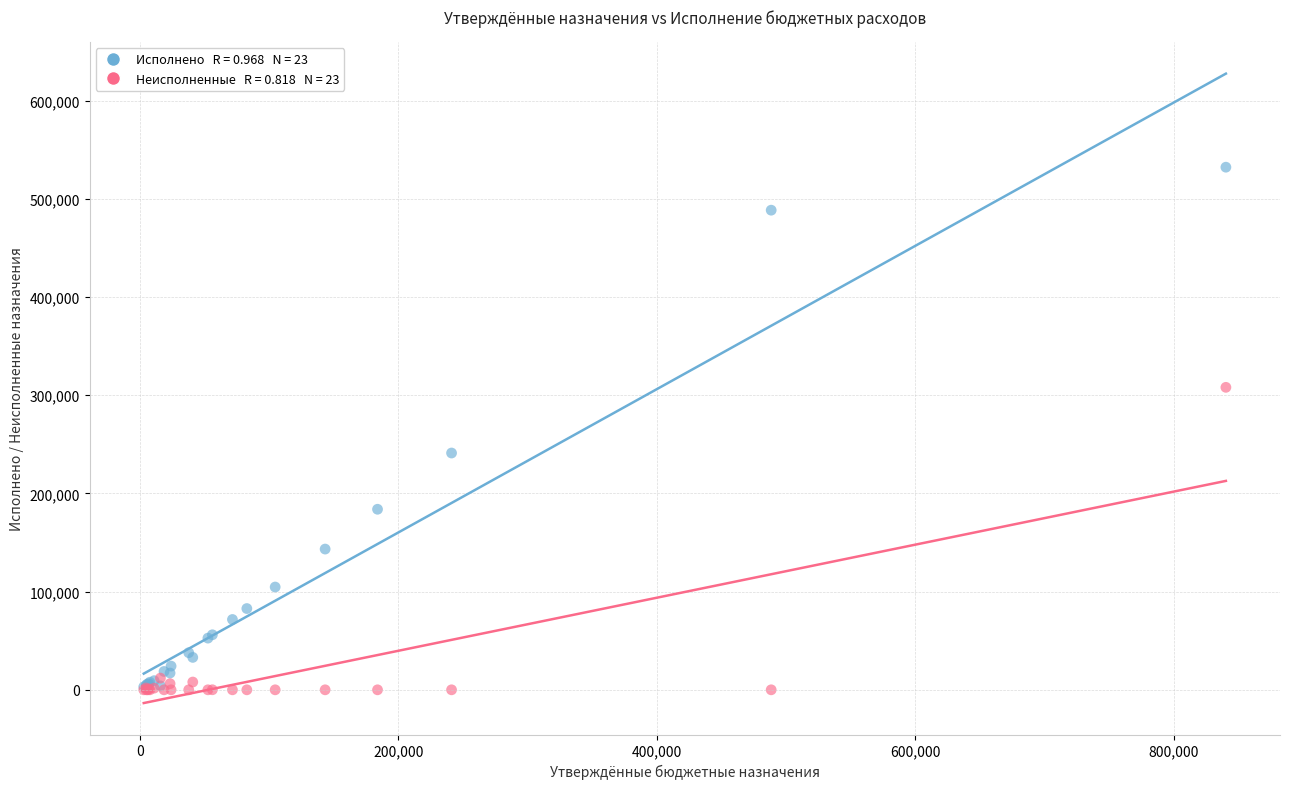

Across all series, what Y value is closest to 266132?

241162.6